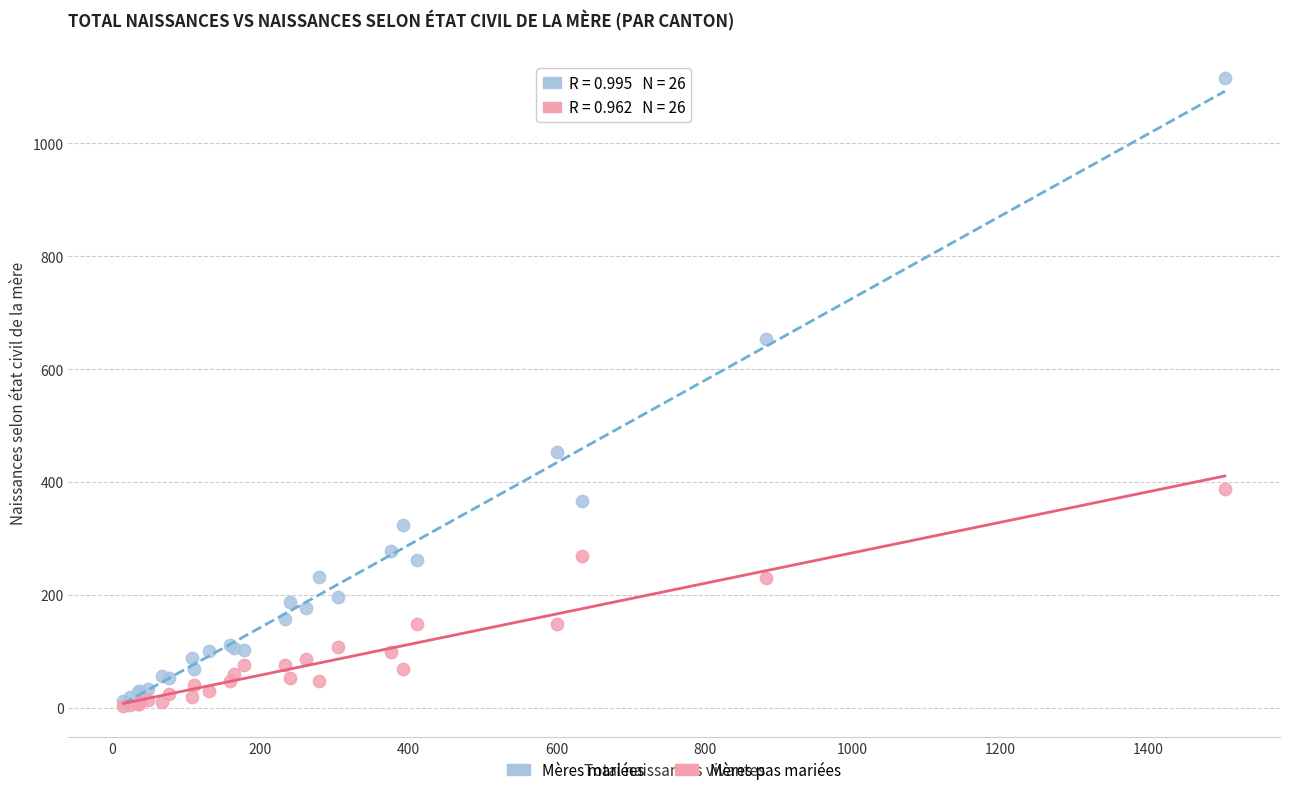

In the Mères mariées series, what Y value is closest to 563?

653